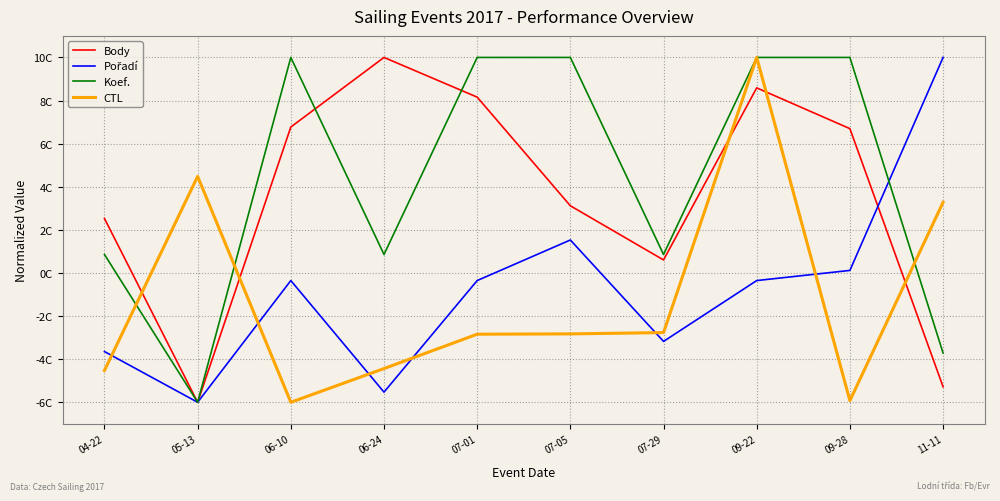

Is this an area chart (filled region under the line)?

No